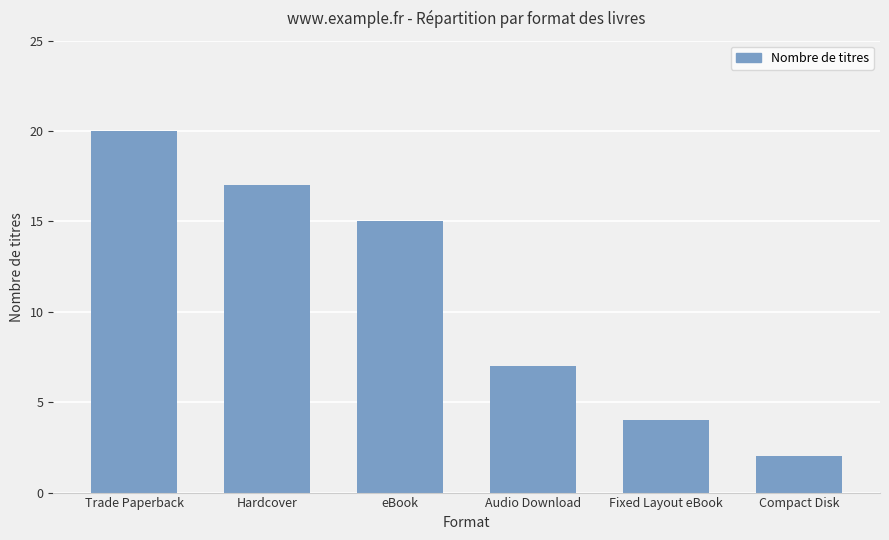

What is the maximum value shown in the chart?

20